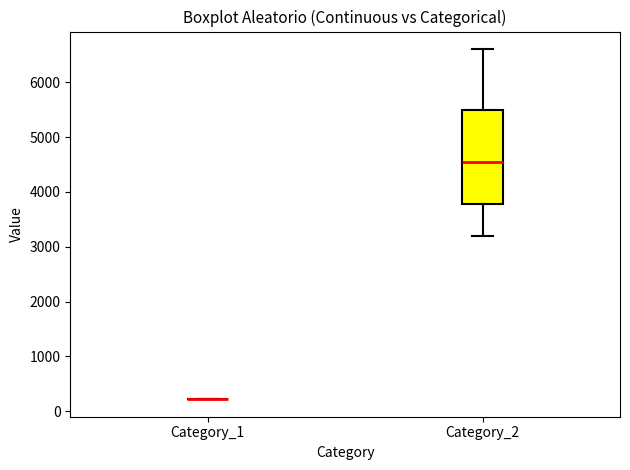

Reading left to right, transcribe this box plot: for each box, give where its median line is, the range the box spans, and where its two whiskers end, as read against the y-axis. The values are not printed on the chart, so give them approximately, as read against the axis.

Category_1: box collapsed to a line at 200, whiskers 200 to 200
Category_2: median 4500, box 3800 to 5500, whiskers 3200 to 6600